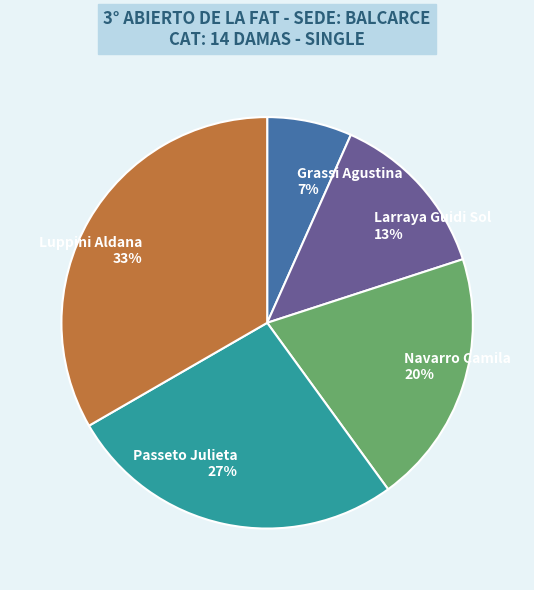

Is the sum of Navarro Camila and Grassi Agustina greater than half?

No